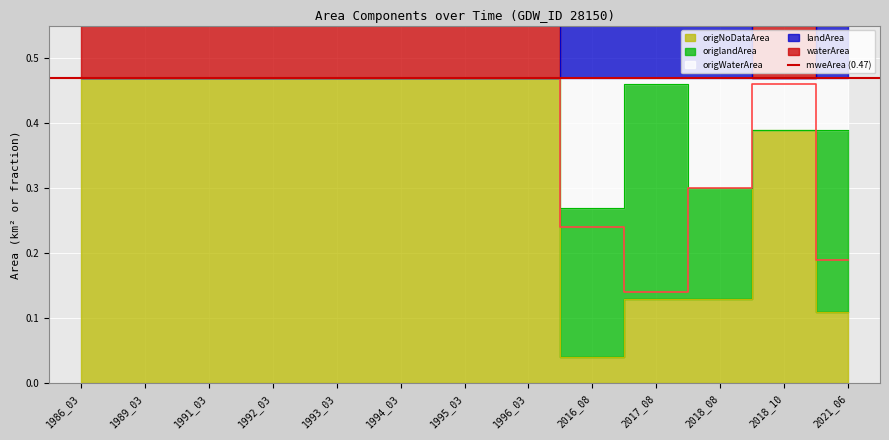

What is the difference between the maximum and minimum values in the landArea series?

0.3